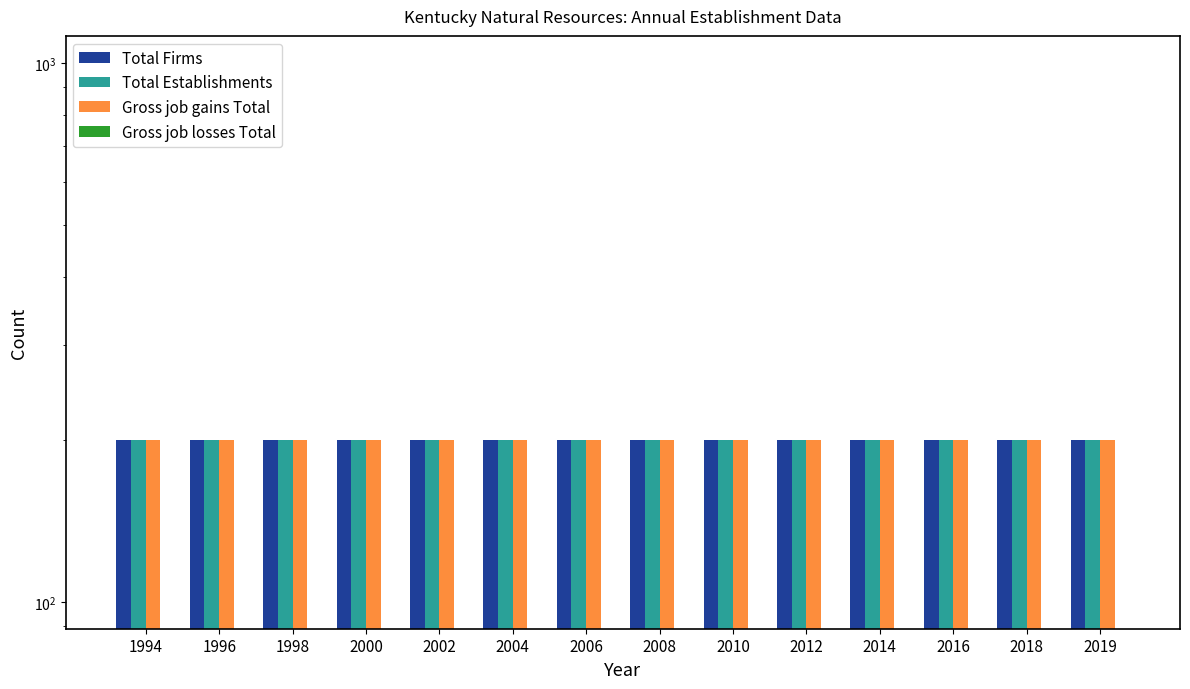

The value of Gross job losses Total at 1994 is 0. True or false?

True